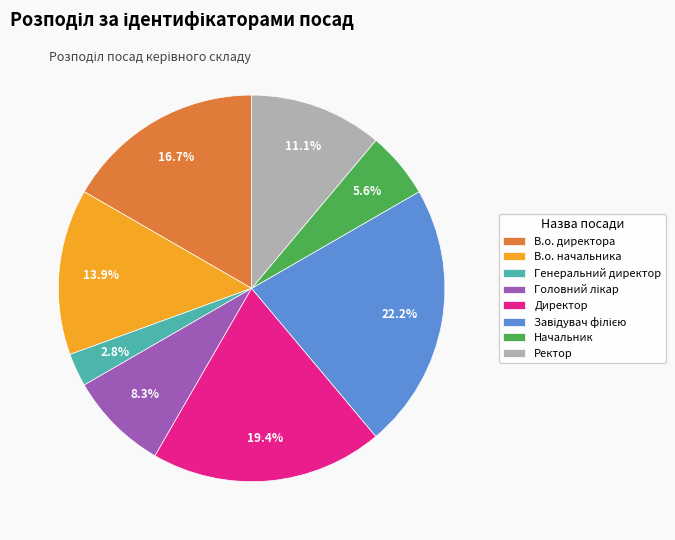

Approximately how many times larger is the value at Ректор compared to В.о. начальника?

0.8